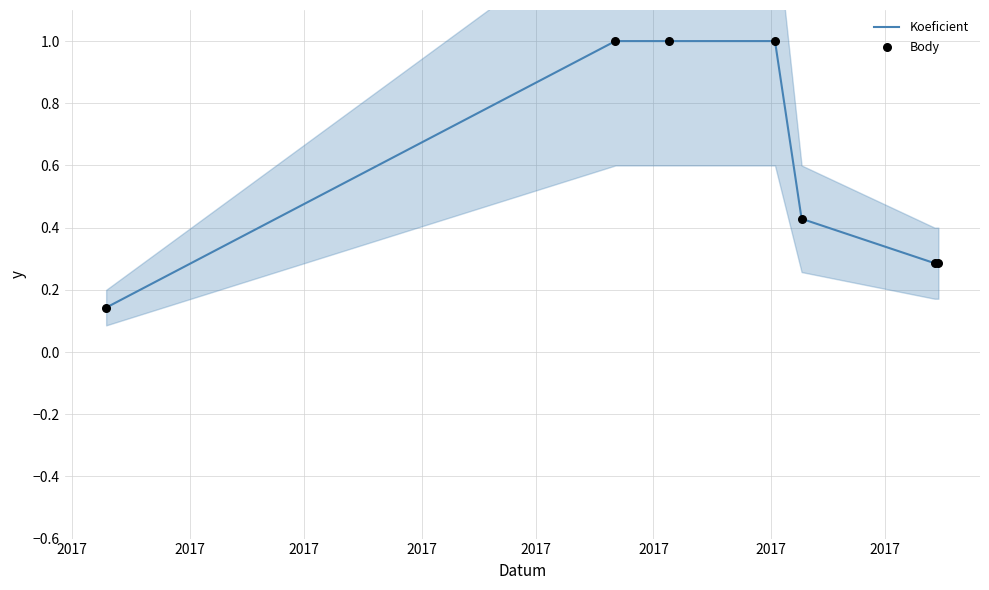

Which series reaches the minimum Y coordinate?

Koeficient